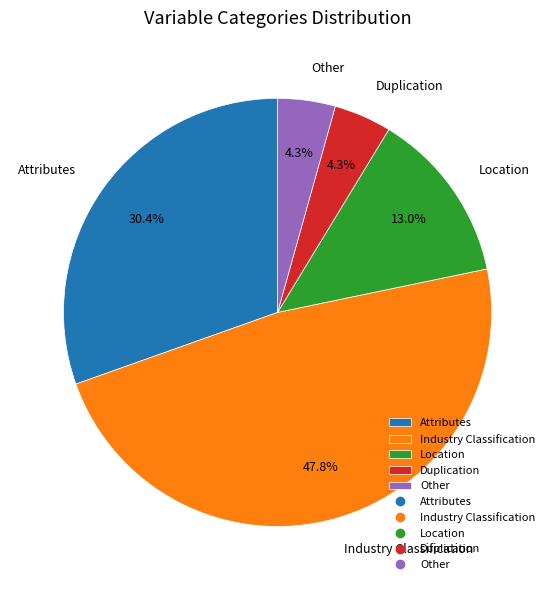

Which has a higher value, Other or Industry Classification?

Industry Classification